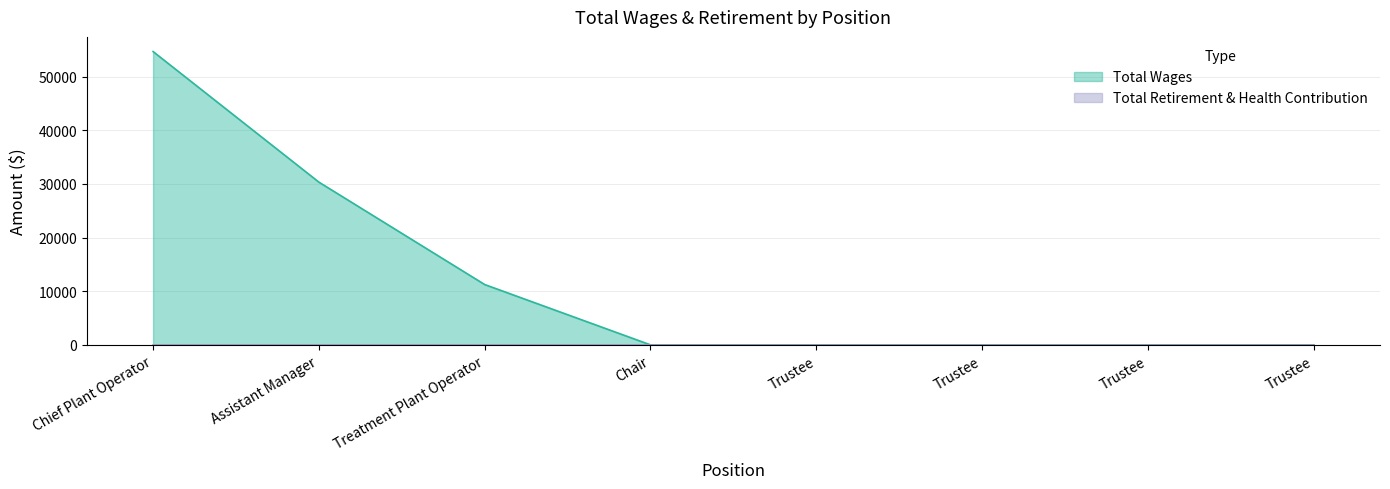

How many values are above zero?

3